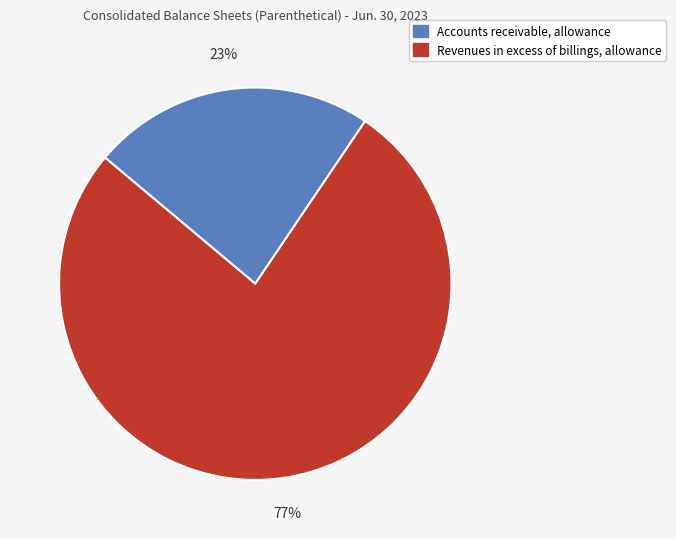

Which has a higher value, Accounts receivable, allowance or Revenues in excess of billings, allowance?

Revenues in excess of billings, allowance